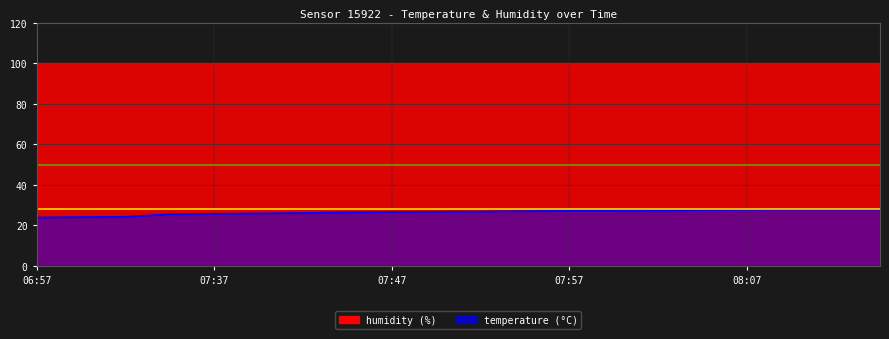

What is the sum of all values?

529.9